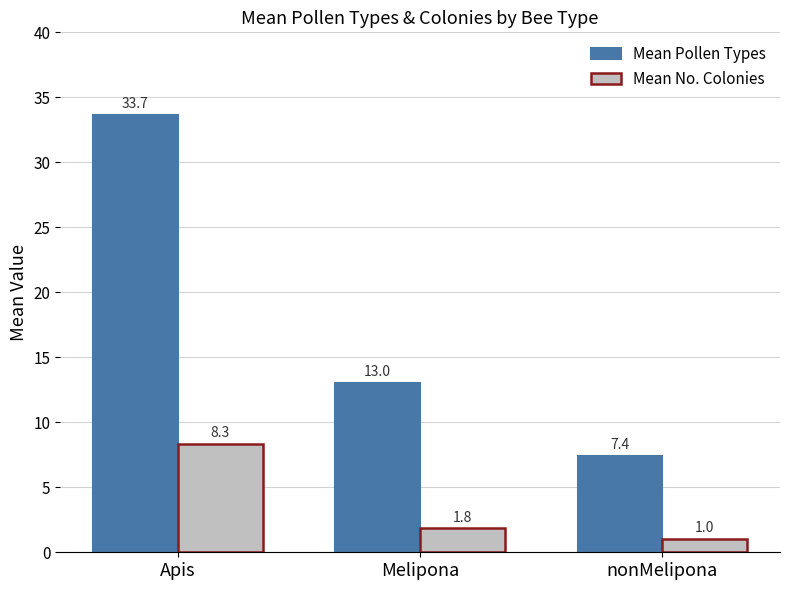

At Apis, list the series in order from smallest to largest.

Mean No. Colonies, Mean Pollen Types